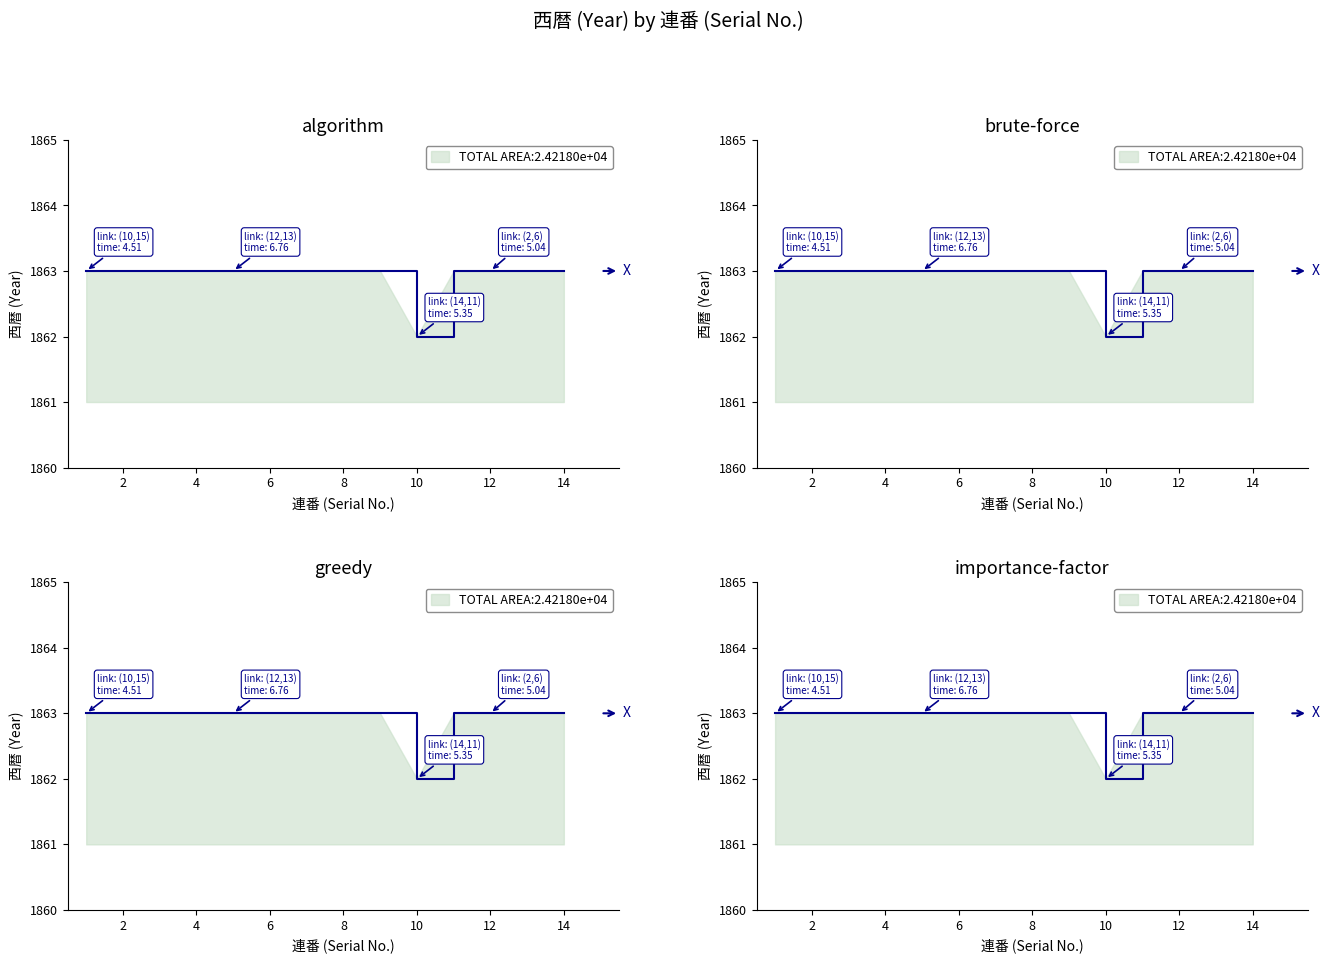

How many points are lower than both their immediate neighbors (excluding endpoints)?

1